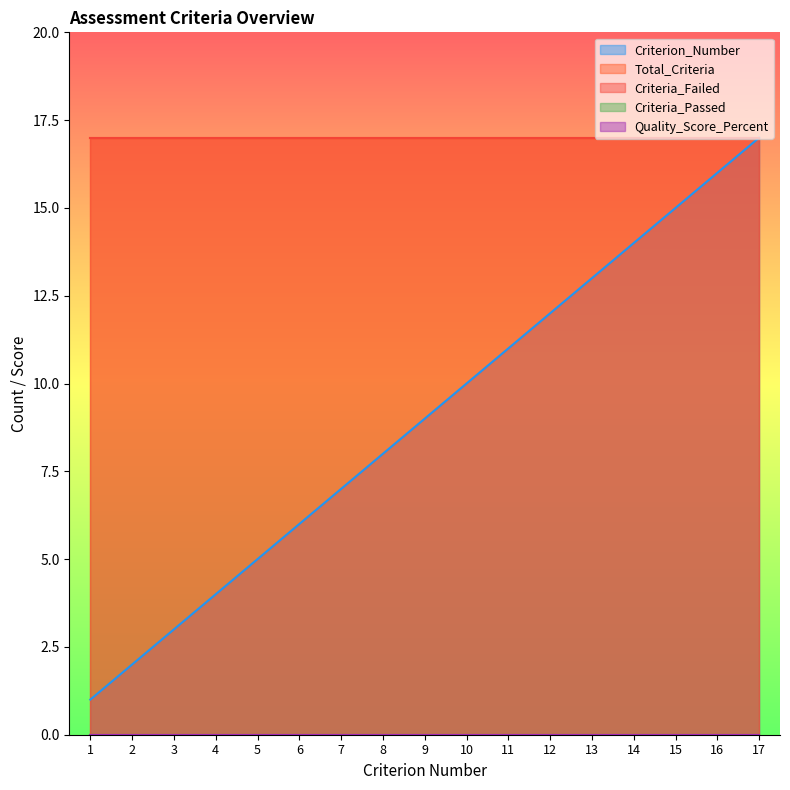

Which series changed the most between 1 and 13?

Criterion_Number